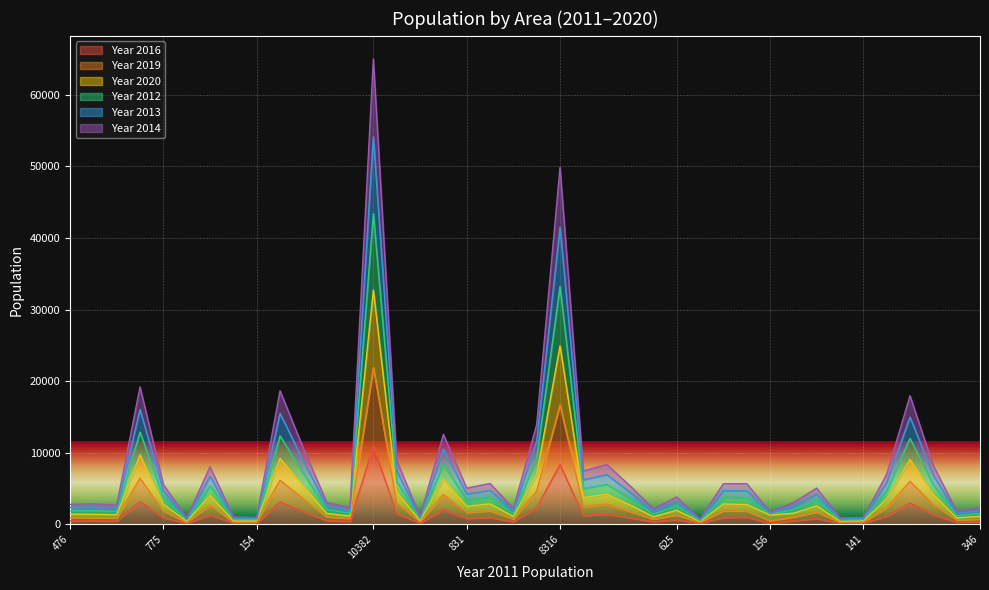

True or false: Year 2013 has a value of 6419 at 831.

False